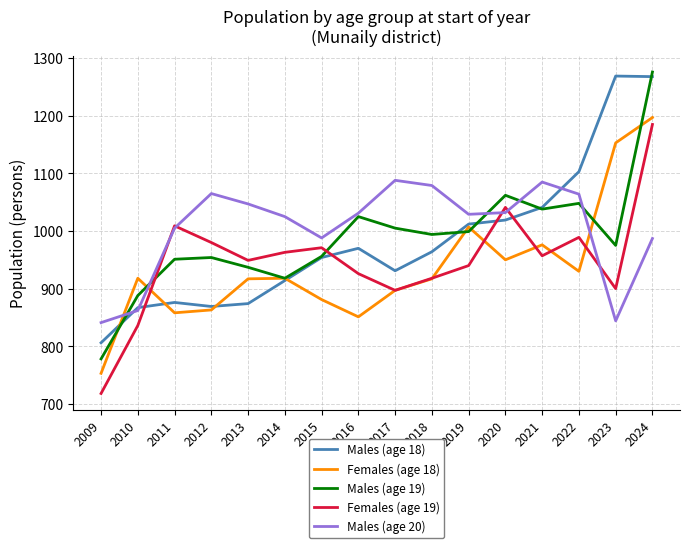

At which label does Males (age 18) reach its minimum?

2009